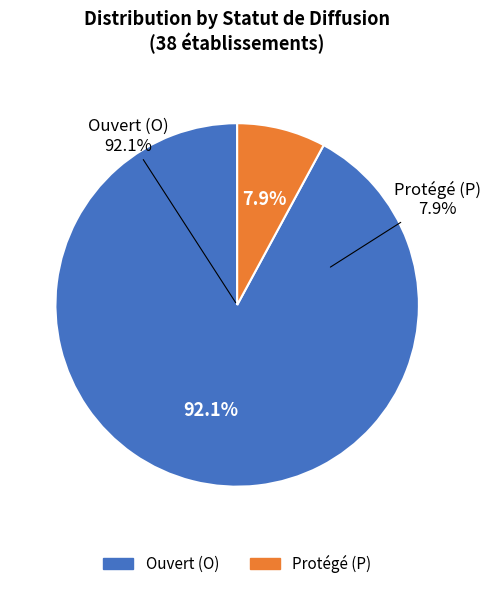

Does P represent more than half of the total?

No